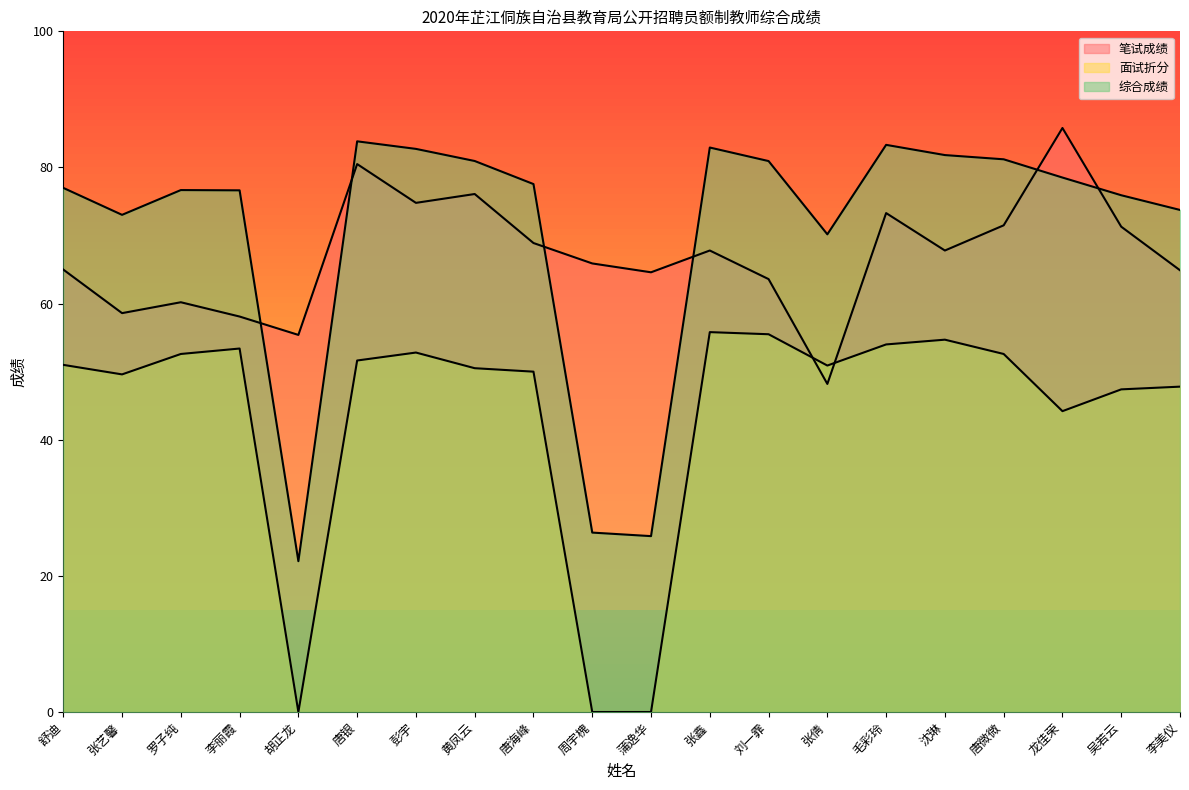

Where is the first local minimum for 面试折分_line?

张艺馨